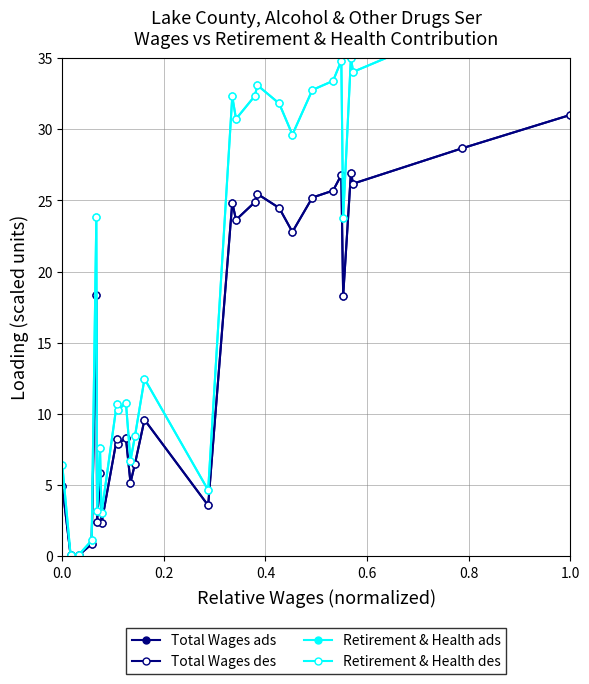

In Total Wages ads, how many points are higher than both neighbors (excluding endpoints)?

9